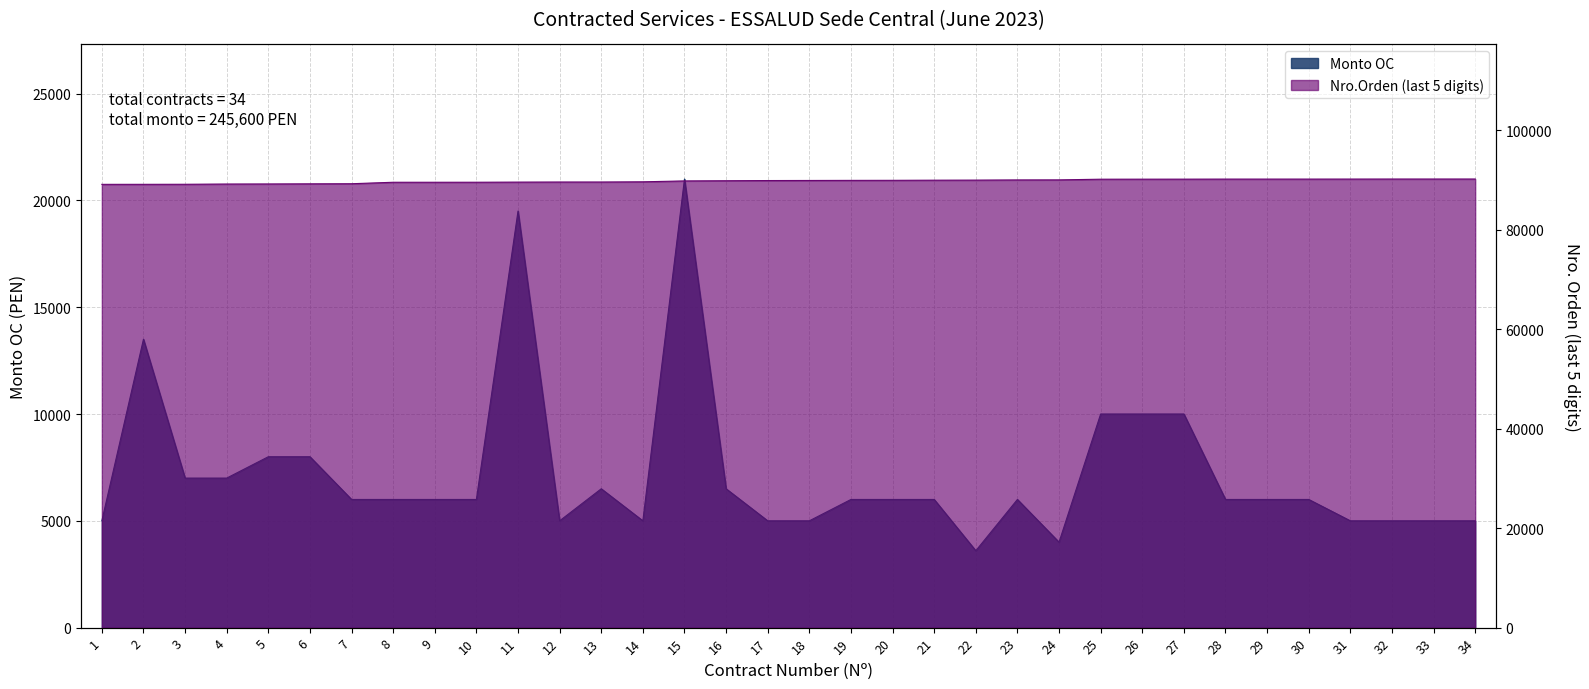

At 2, list the series in order from largest to smallest.

Nro.Orden, Monto OC